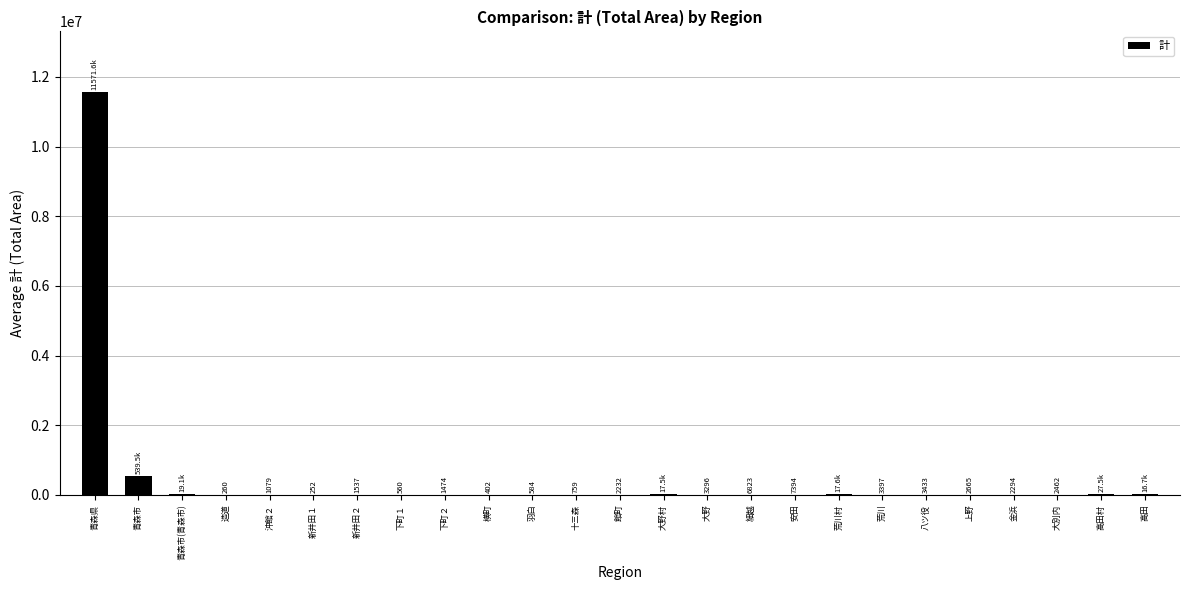

What is the change in value from 新井田２ to 十三森?

-778